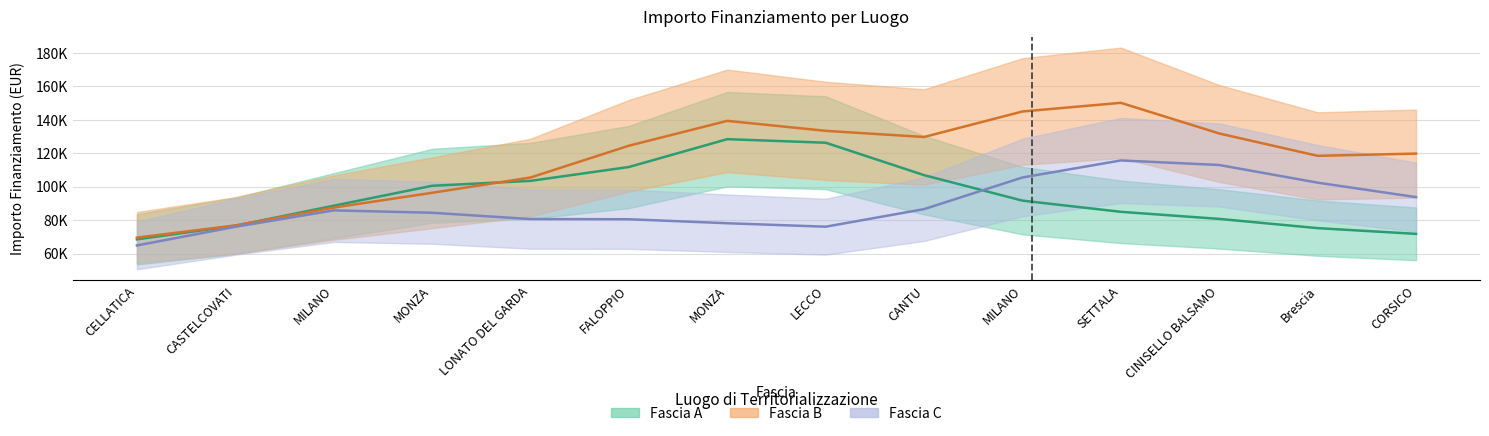

What is the label of the 6th point from the left?

FALOPPIO